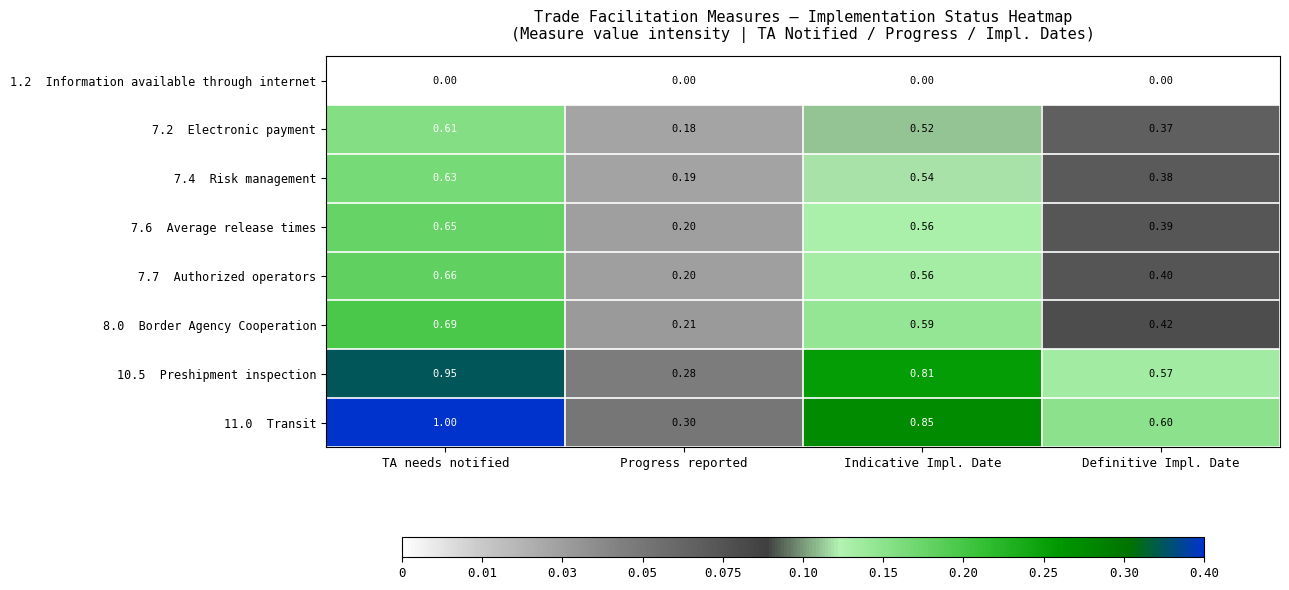

At which category does the chart reach its peak across all series?

TA needs notified